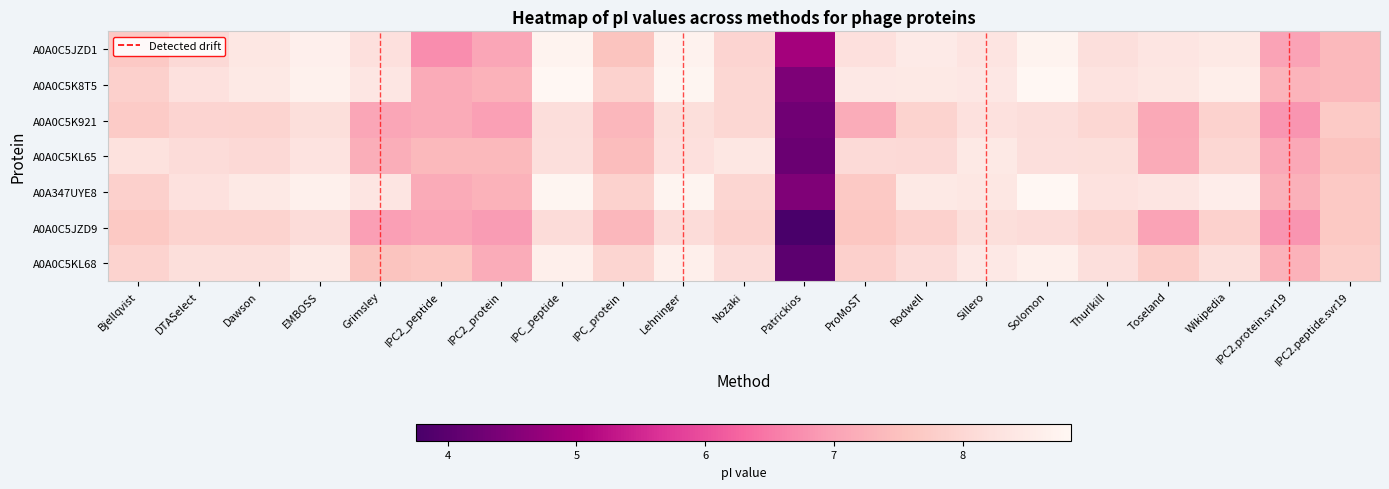

How many data points does each series have?

21